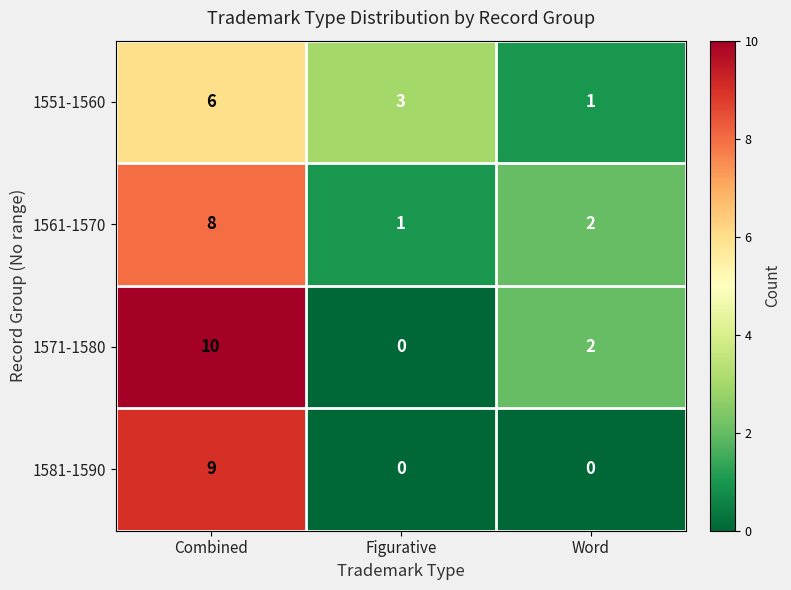

Which series has the largest range (max minus min)?

1571-1580